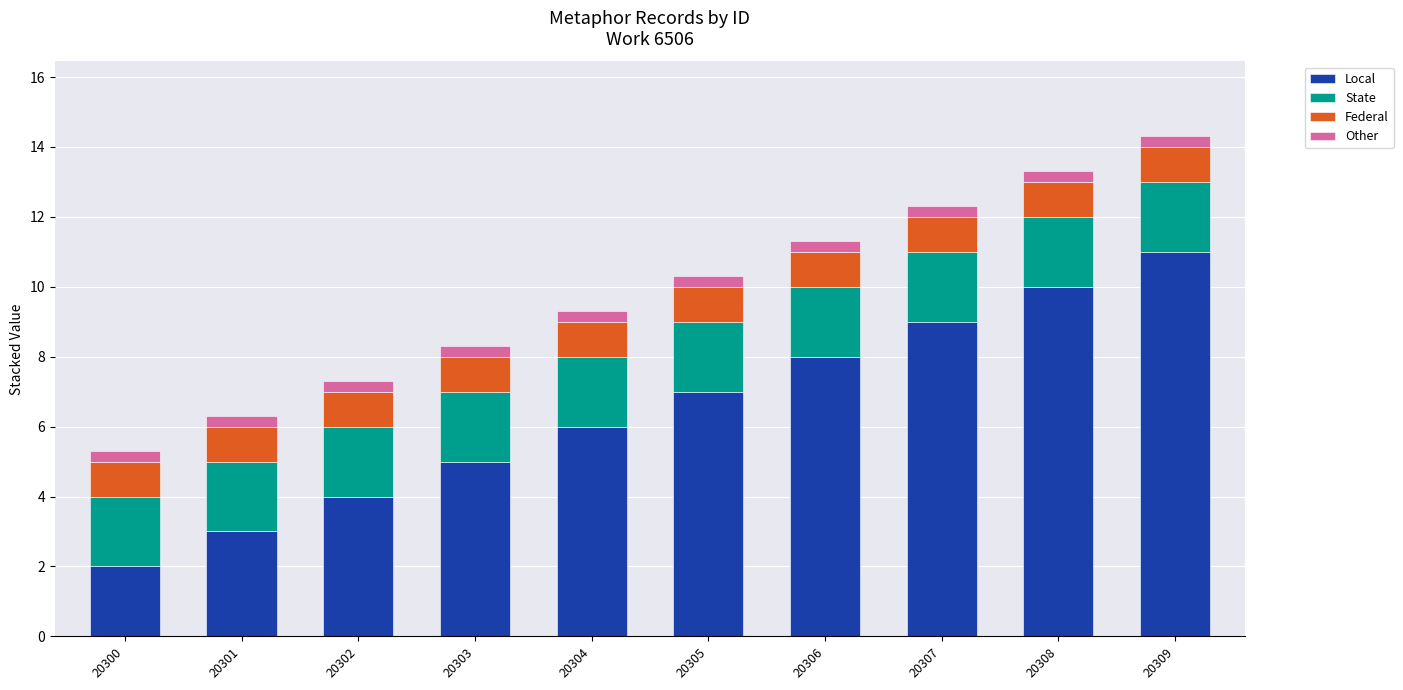

Is it true that Local equals 0.9 at 20300?

False